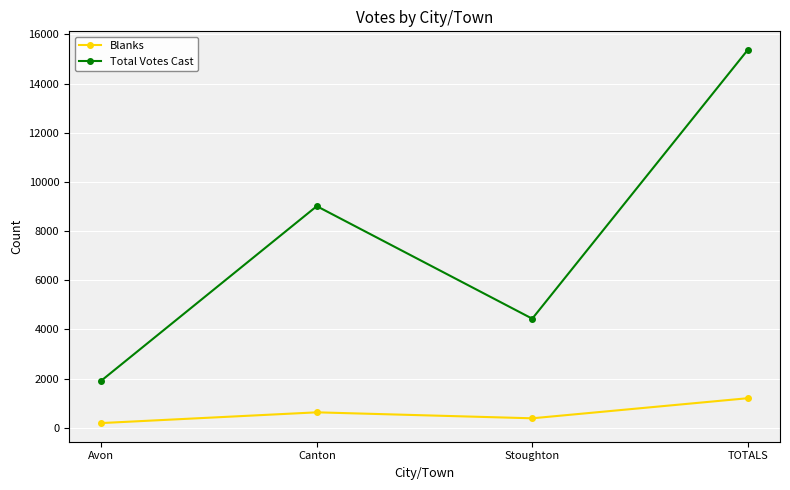

What value does the Total Votes Cast series have at TOTALS, to the nearest 10?

15370